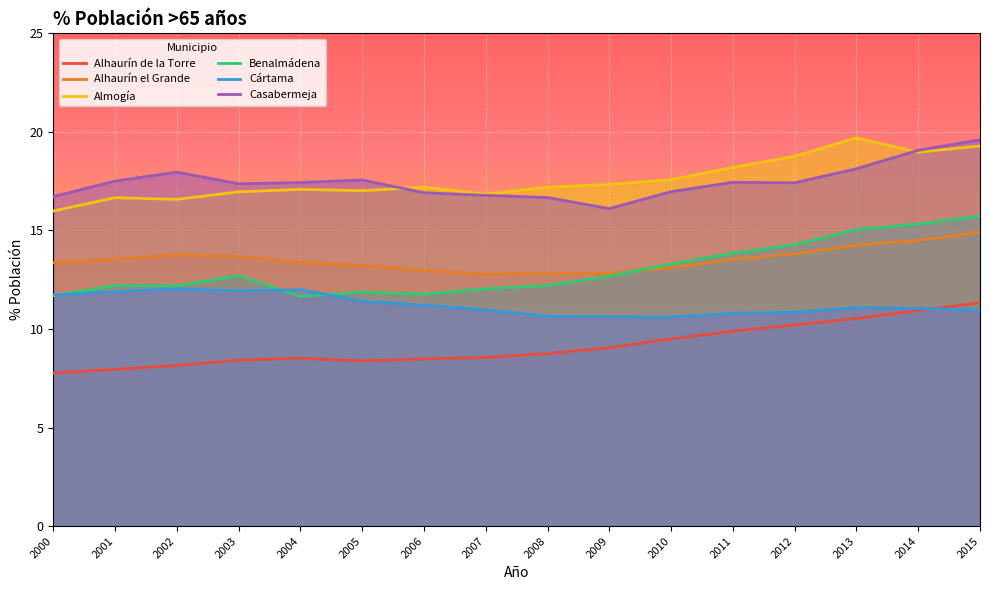

What is the total value across all series at 2014?

89.8